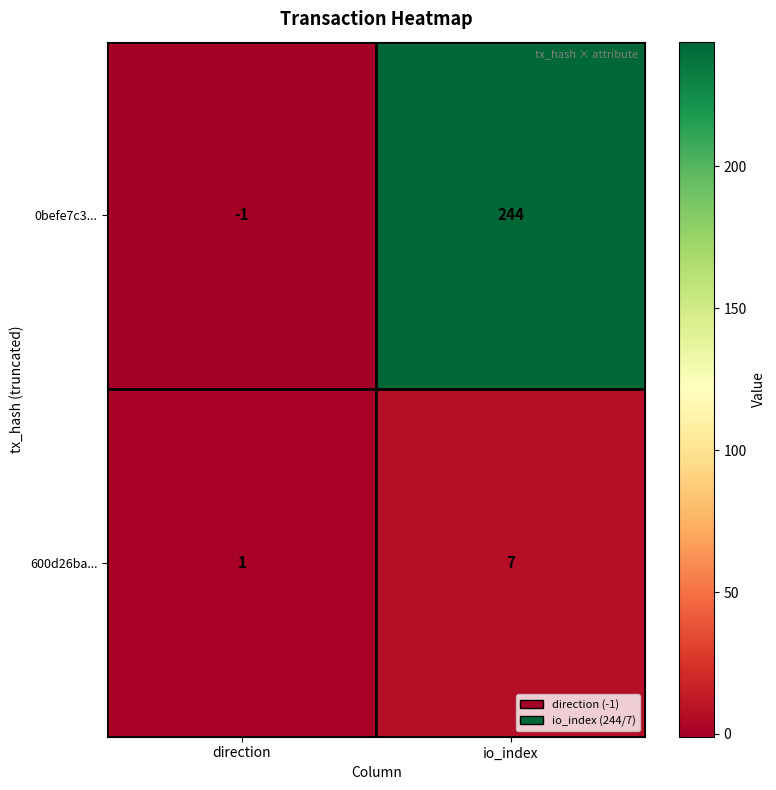

What is the difference between the 600d26ba... values at direction and io_index?

6